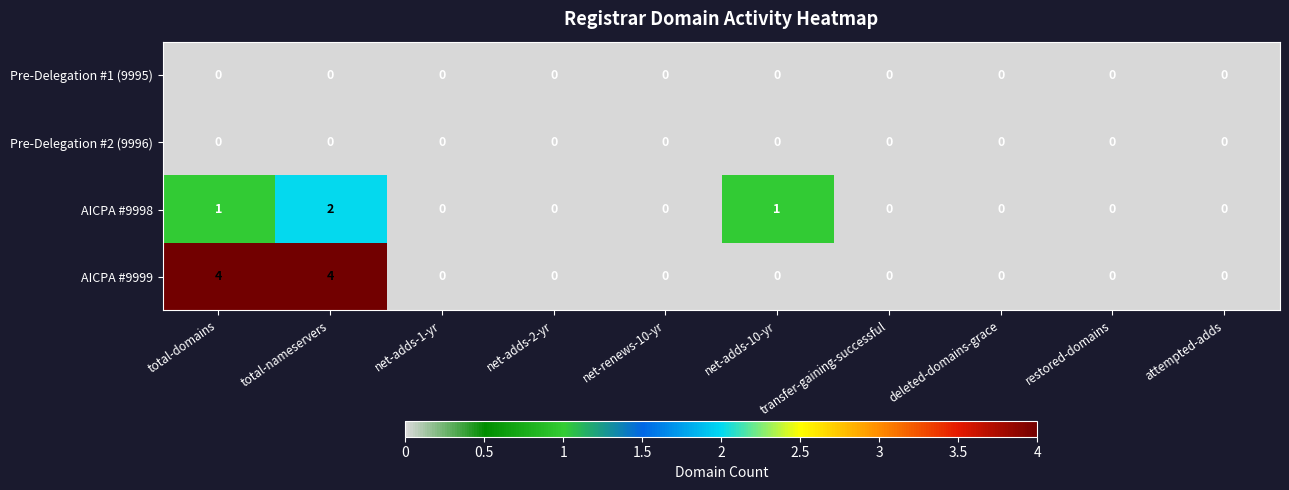

Read the AICPA #9999 value at total-domains.

4